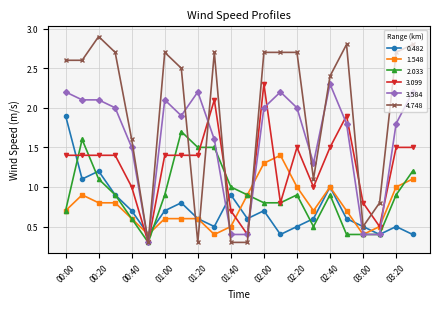

After their last crossing, which series has the higher values: 0.482 or 1.548?

1.548